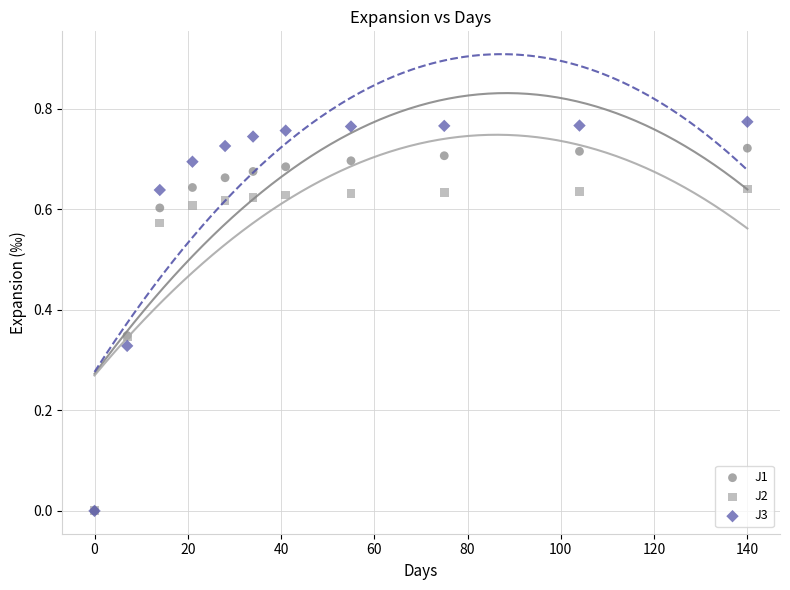

Which series has the largest Y range (max minus min)?

J3